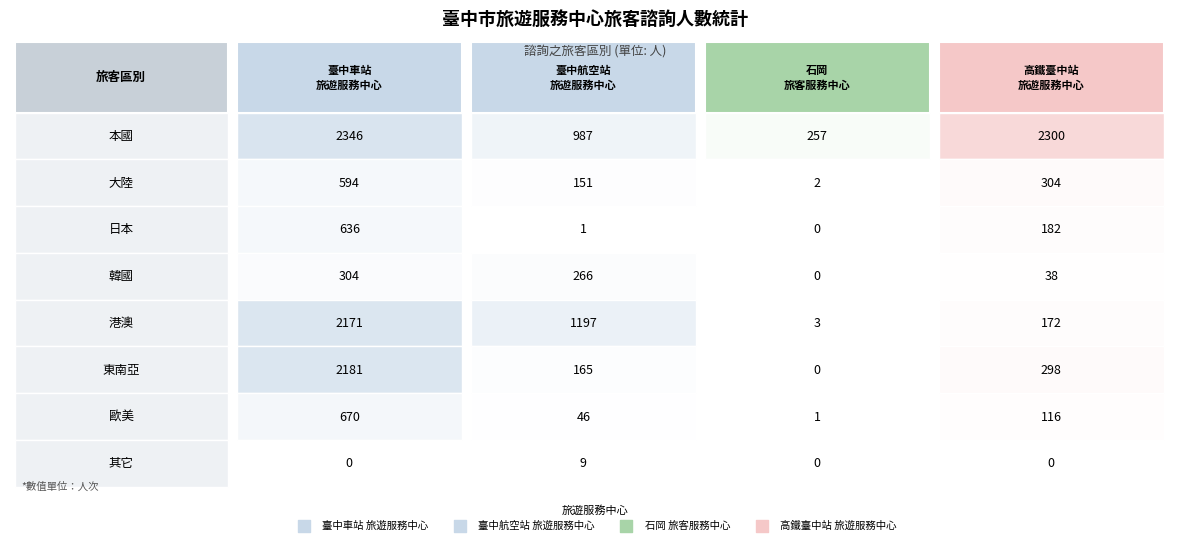

At which category is the sum across all series the highest?

本國